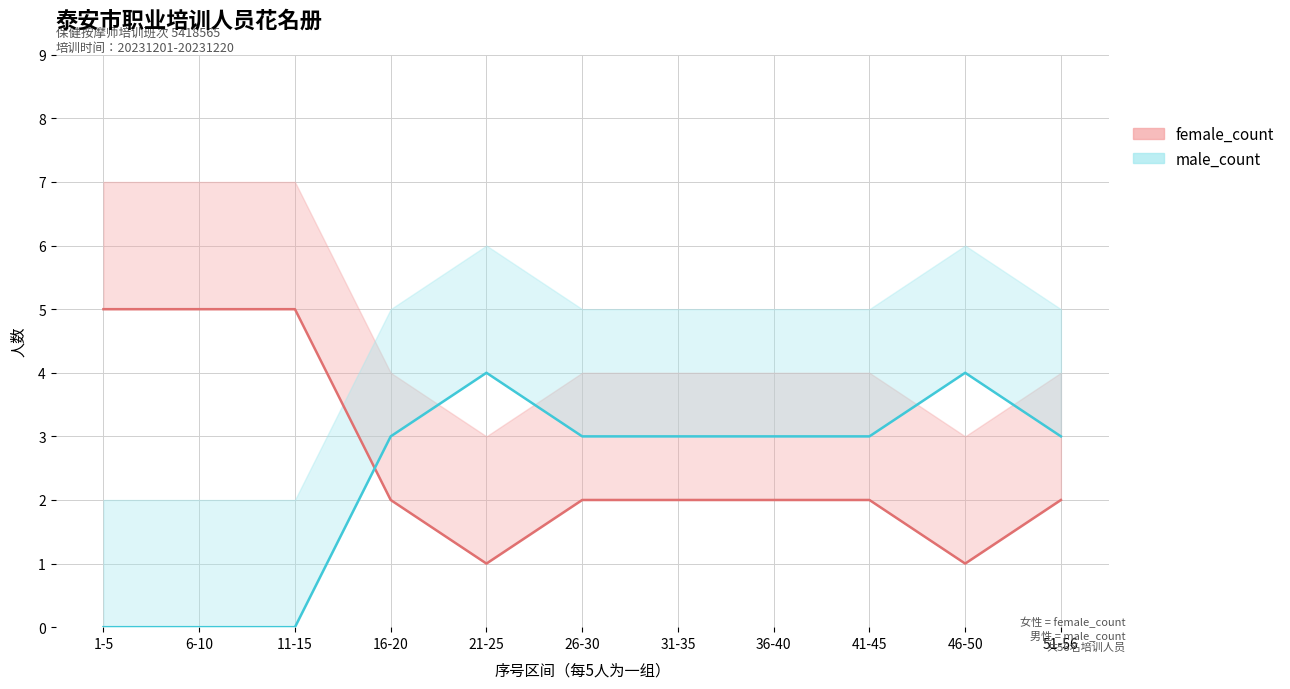

What is the label of the 6th point from the left?

26-30